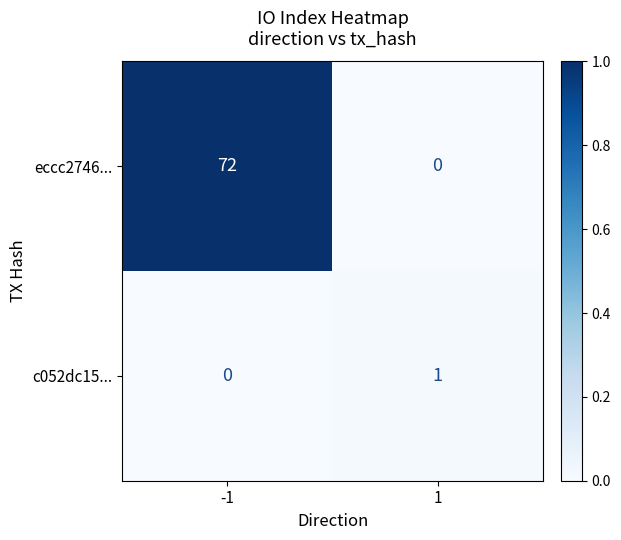

True or false: eccc2746... has a value of -44 at 1.

False